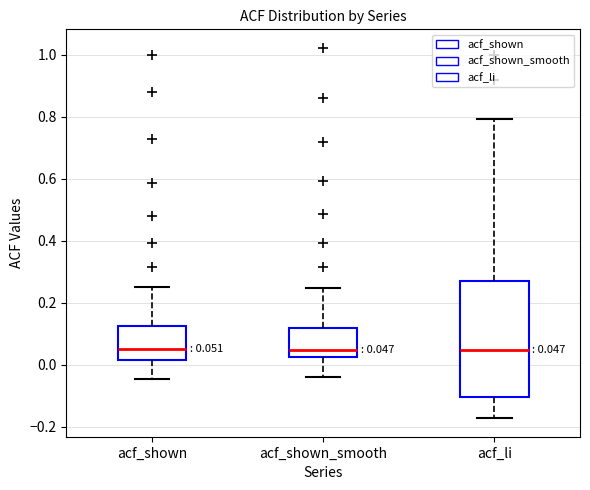

Comparing the boxes themselves (not the whiskers), which one is the tallest?

acf_li